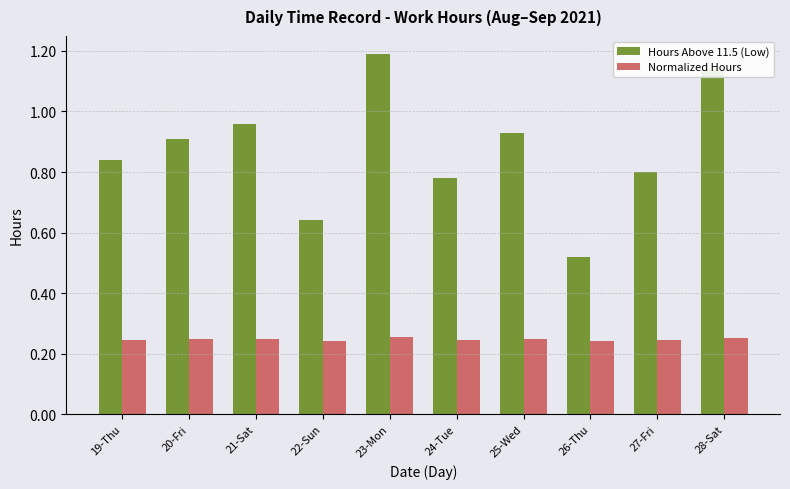

What is the approximate value of Hours Above 11.5 (Low) at 23-Mon?

1.2